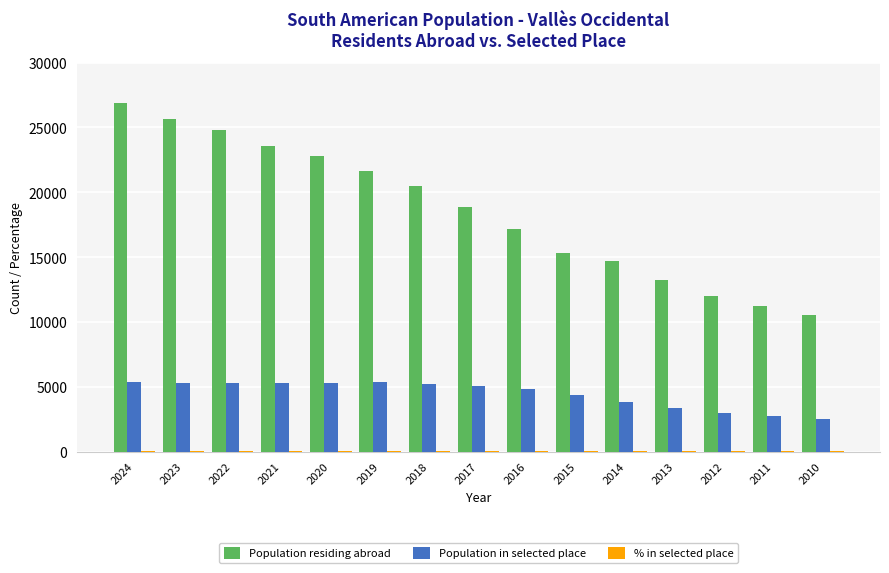

Which series has the largest total across all categories?

Population residing abroad